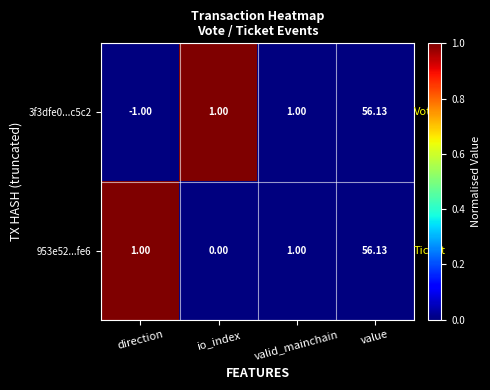

Count the number of data series in this chart.

2